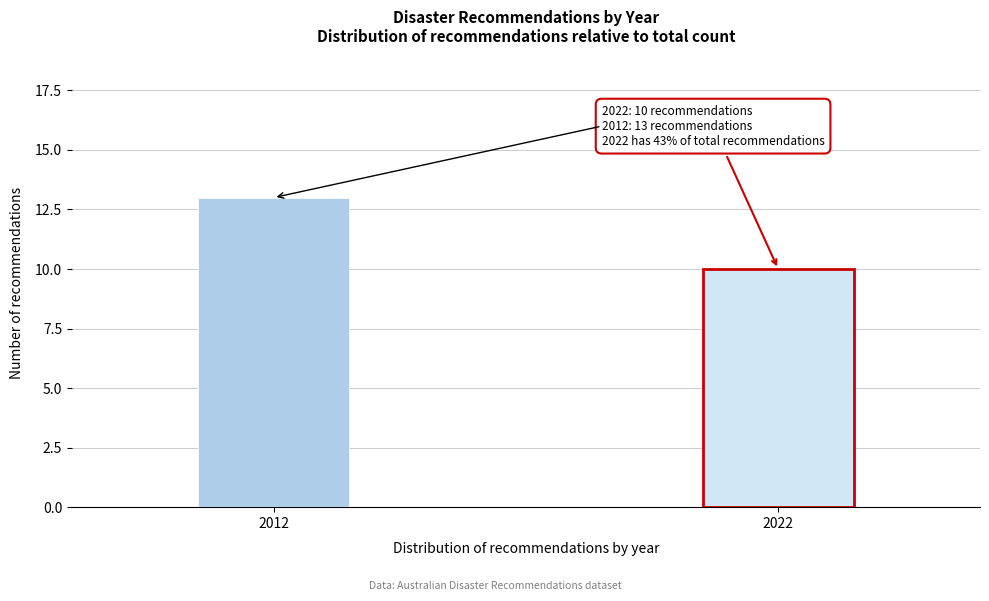

Reading left to right, transcribe all the data shown in this chart.

2012=13	2022=10